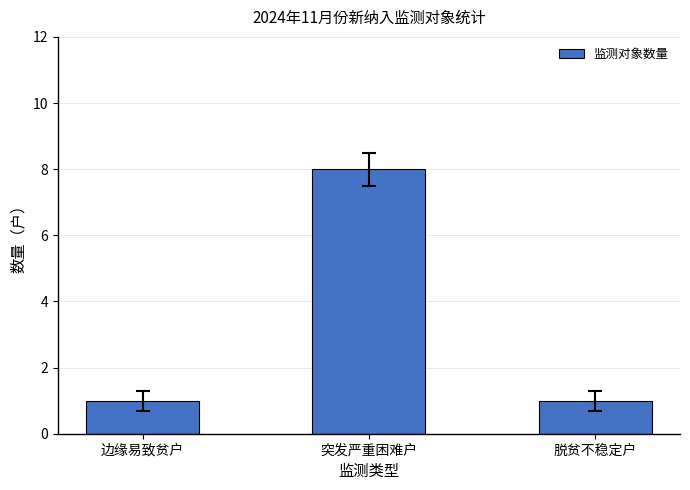

Is it true that the value at 脱贫不稳定户 is 2?

False